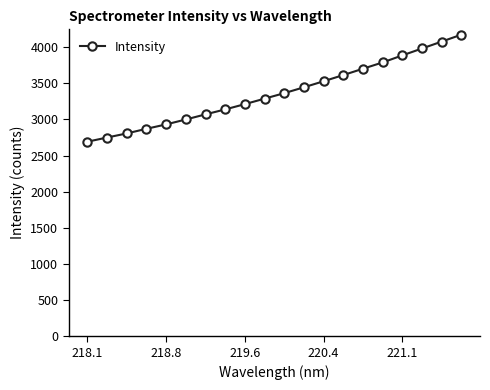

What is the value of the 13th point from the left?

3527.4